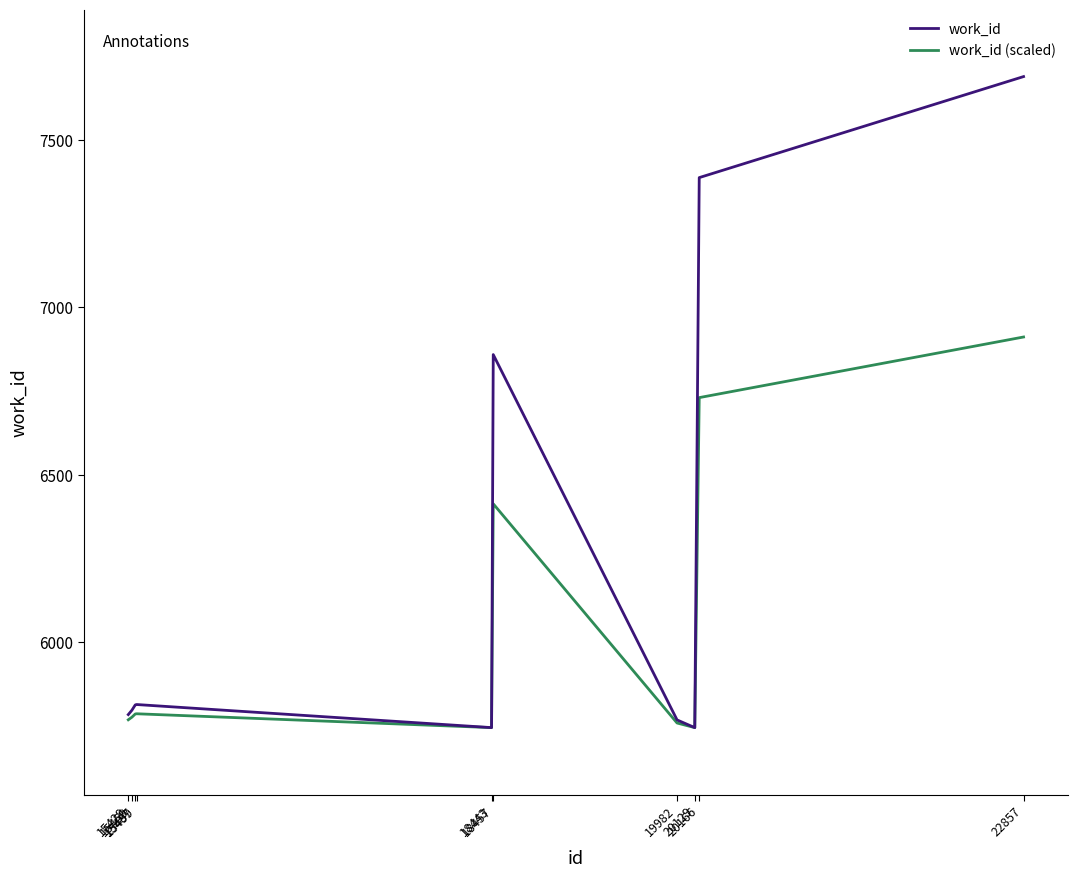

True or false: work_id has a value of 10102.0 at 15487.

False